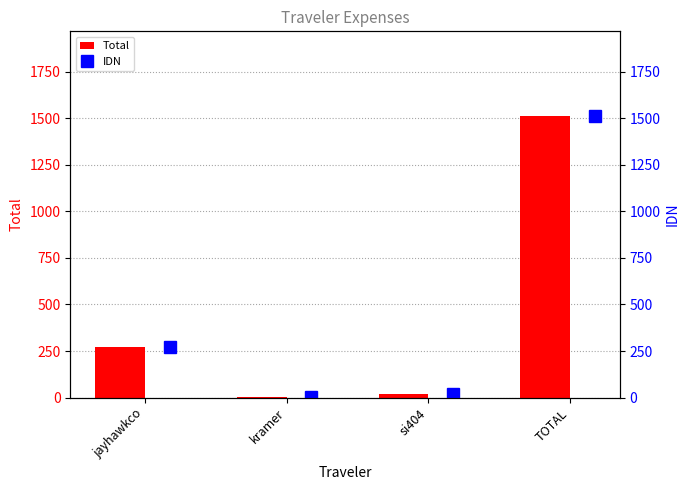

The Total series shows 2588.4 at TOTAL. True or false?

False